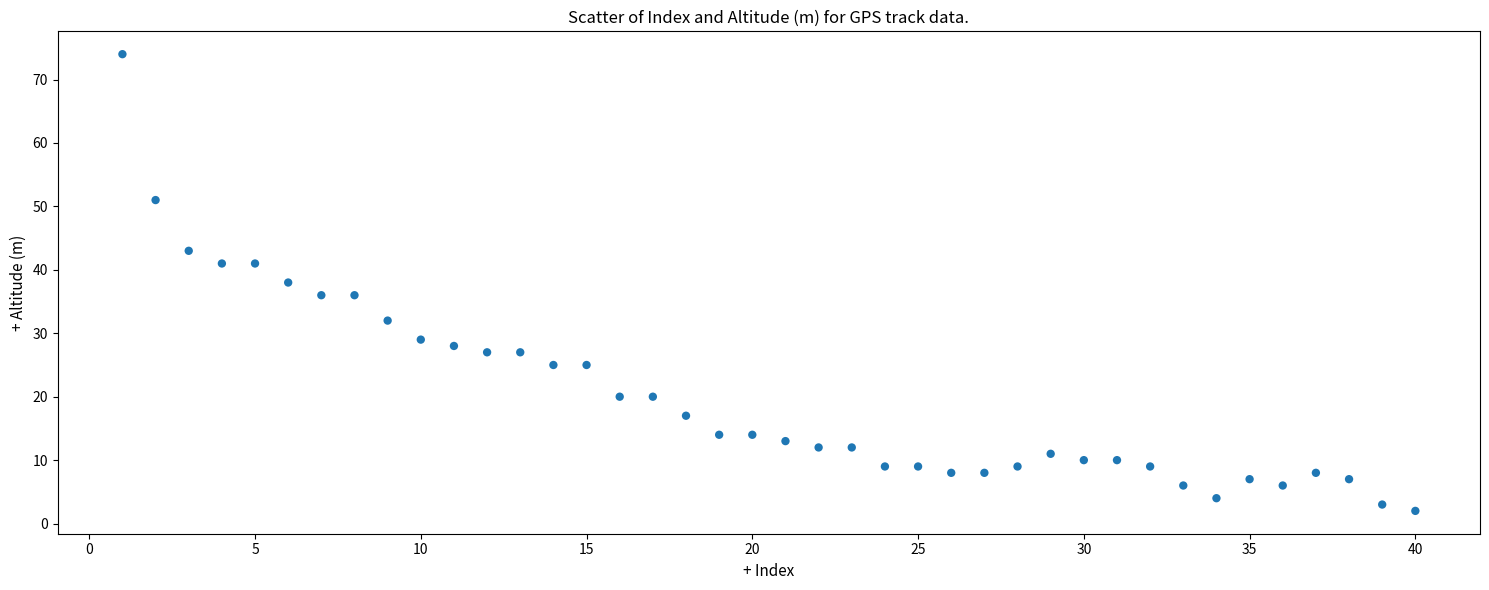

What is the range of X values (max minus min)?

39